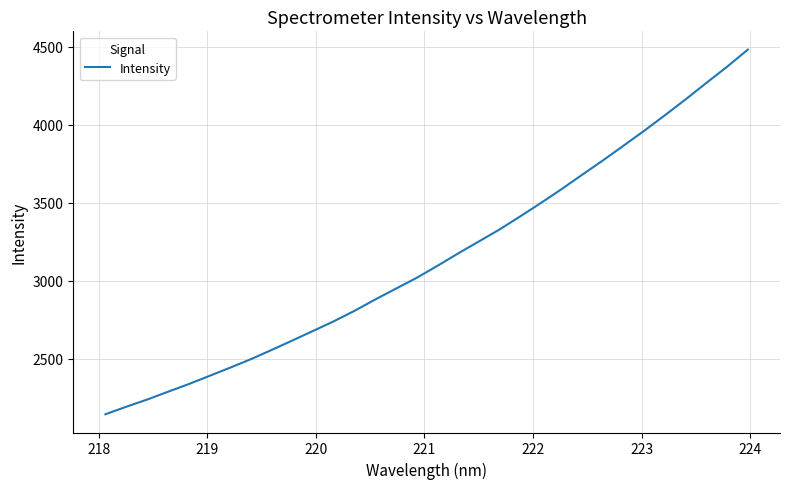

What is the greatest value displayed?

4483.5